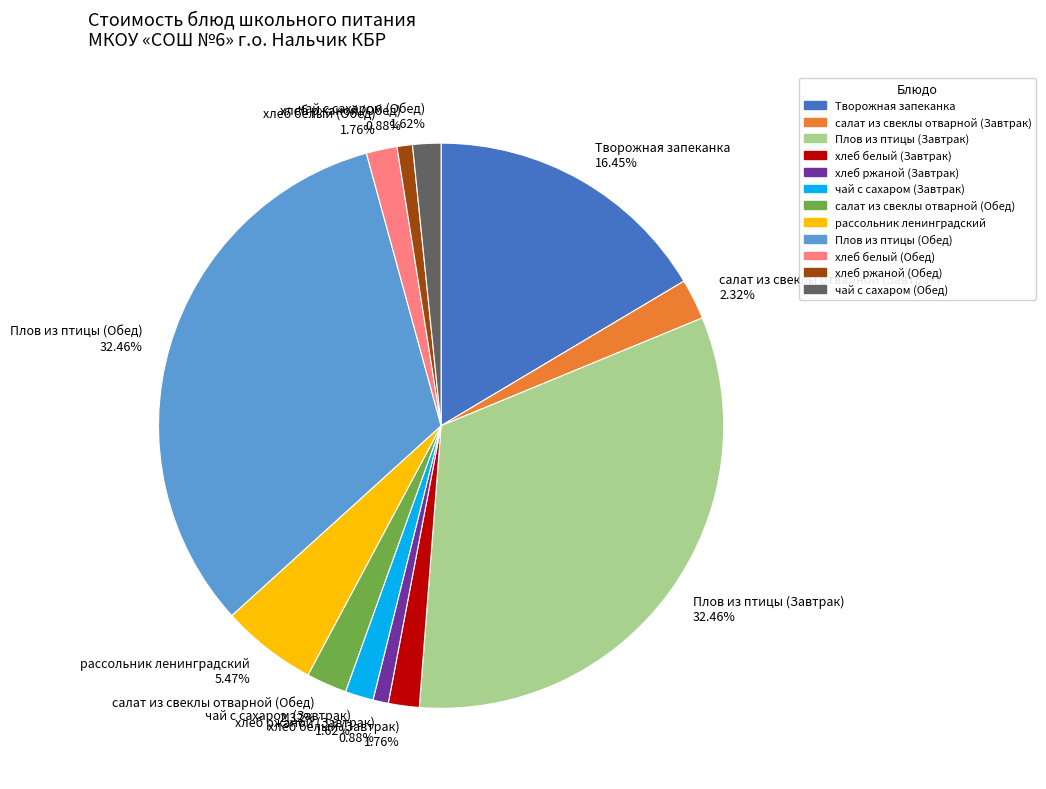

Does any single category account for the majority?

No